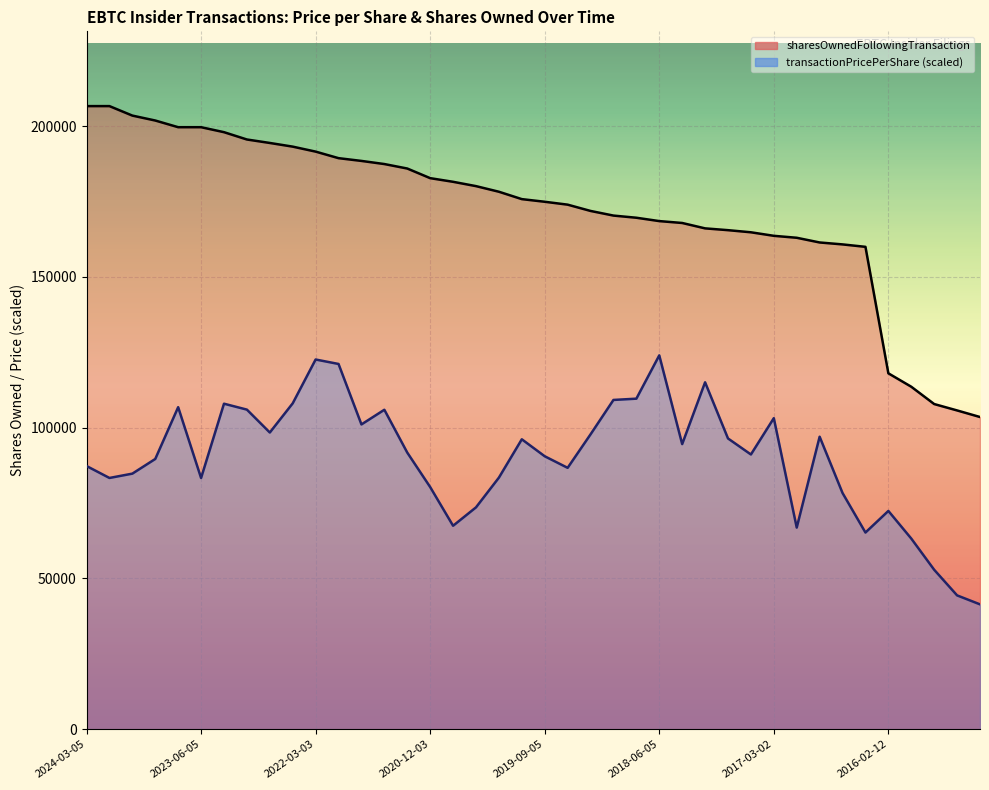

True or false: transactionPricePerShare has more than 1 points higher than both neighbors.

True